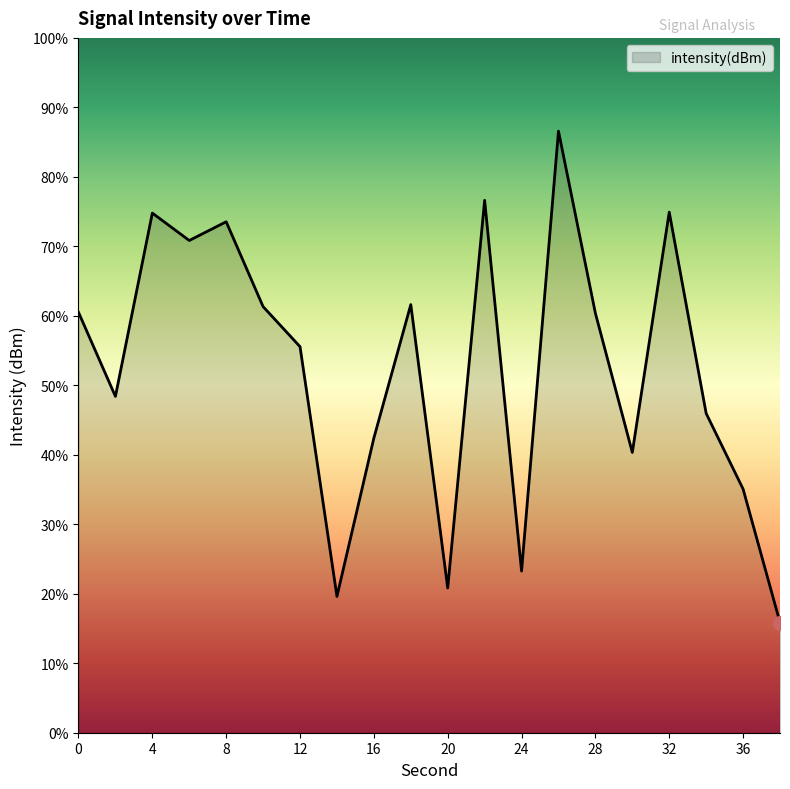

How many lines are shown in the chart?

1